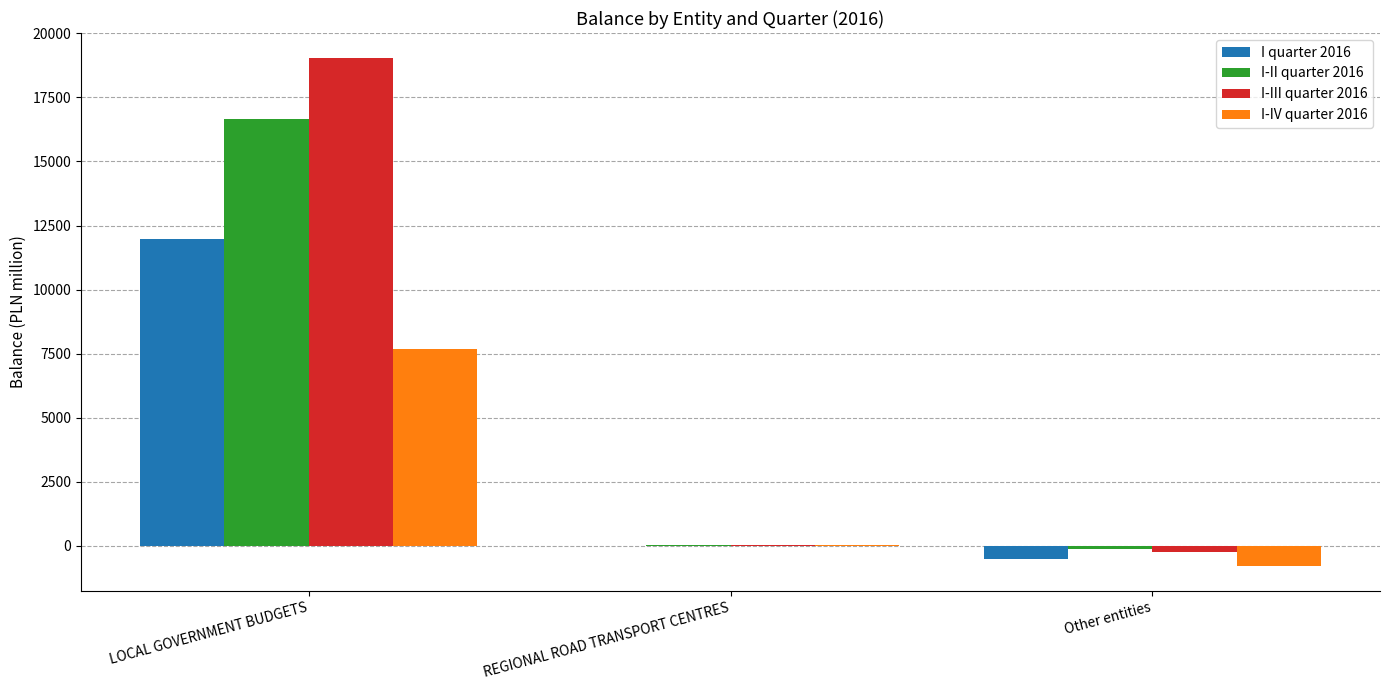

How many data points does each series have?

3